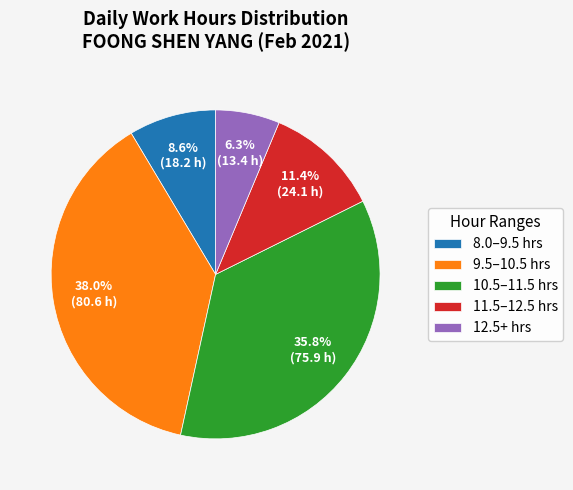

Which category has the smallest portion of the pie?

12.5+ hrs